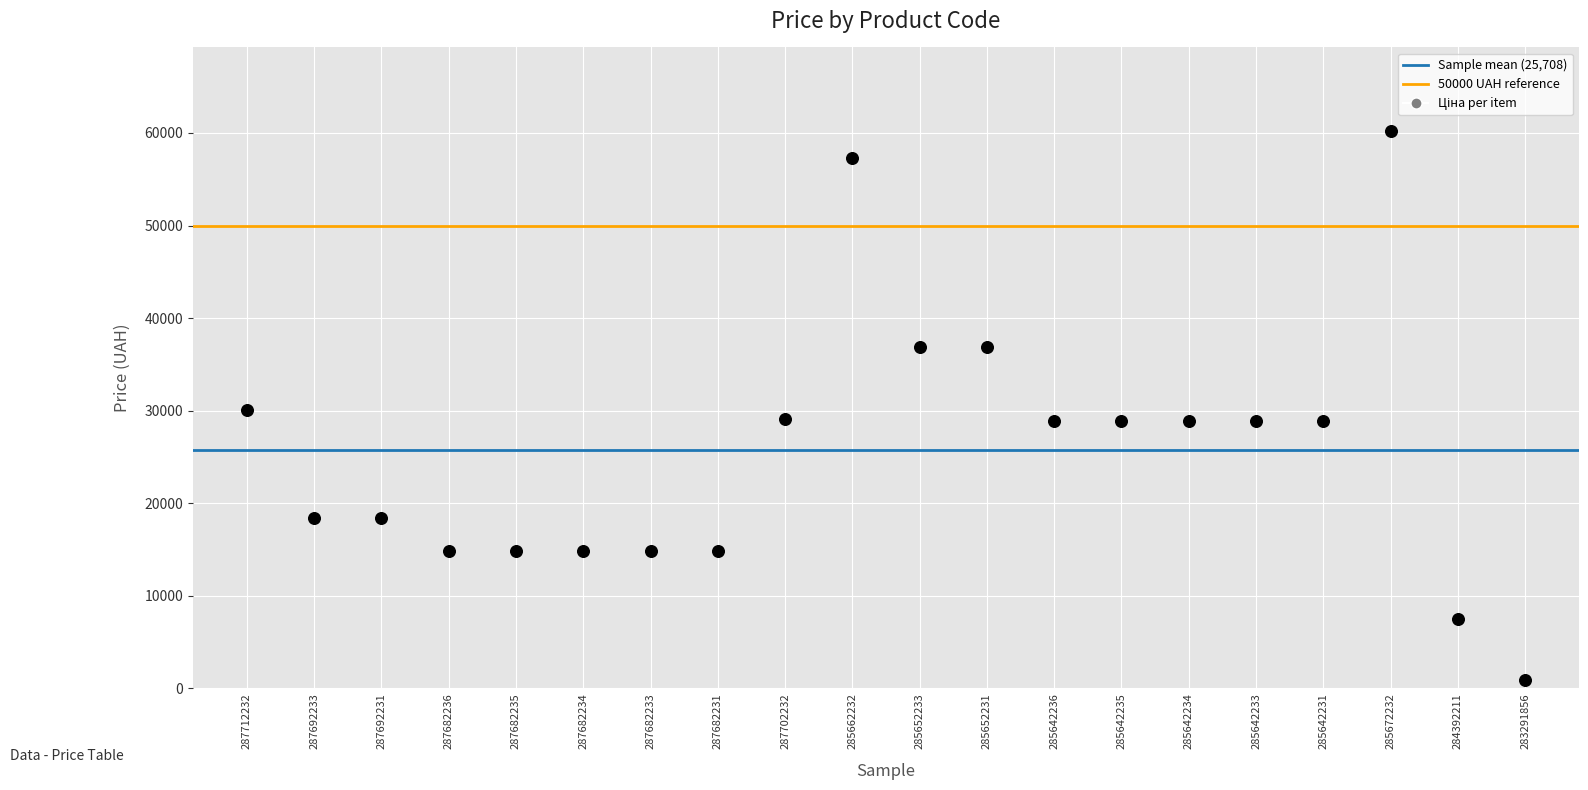

What is the range of Y values (max minus min)?

59327.6